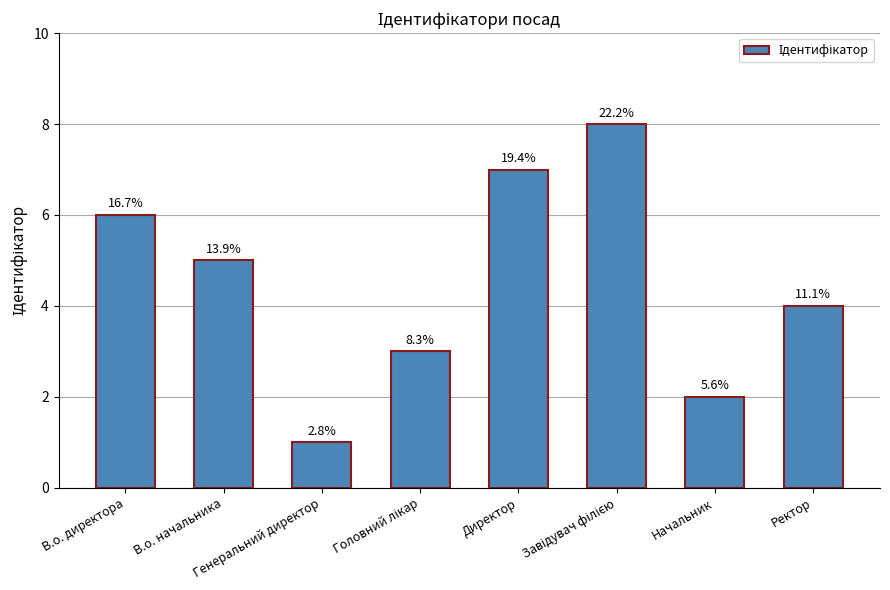

How many bars are there in total?

8